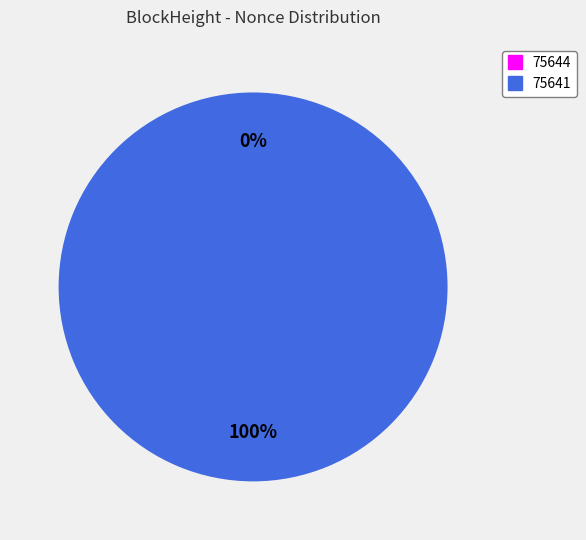

To the nearest percent, what is the difference between the largest and smallest slice percentages?

100%